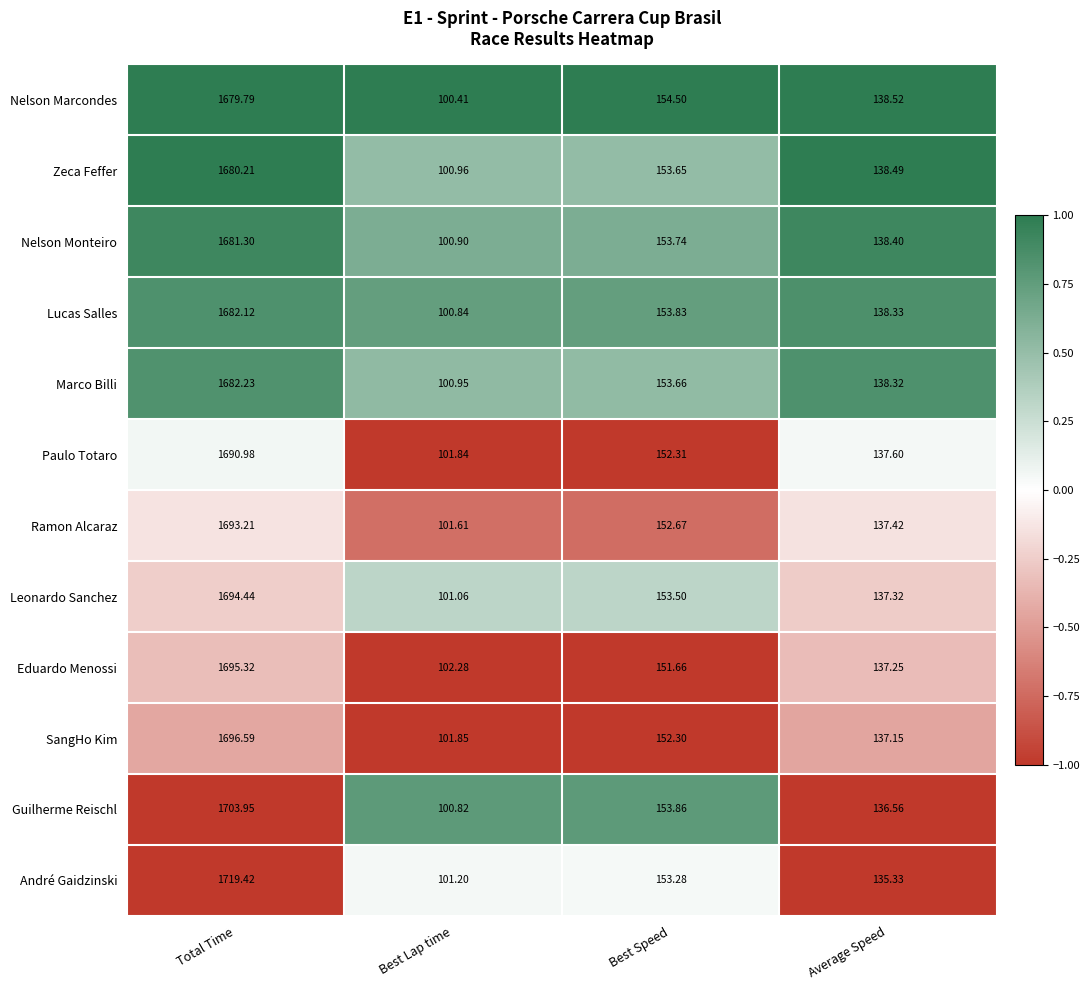

What is the total value across all series at Best Lap time?

1214.7